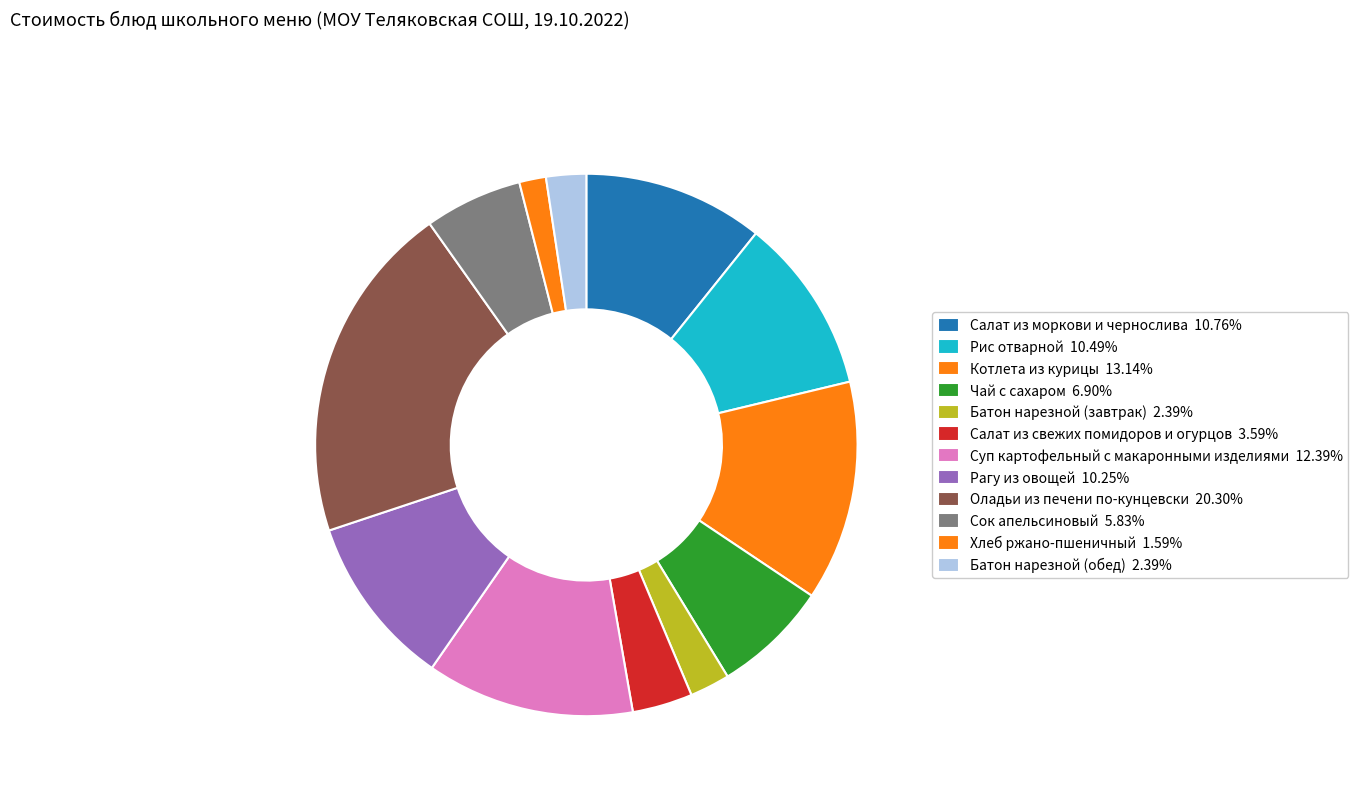

Does Батон нарезной (обед) account for over 50% of the chart?

No